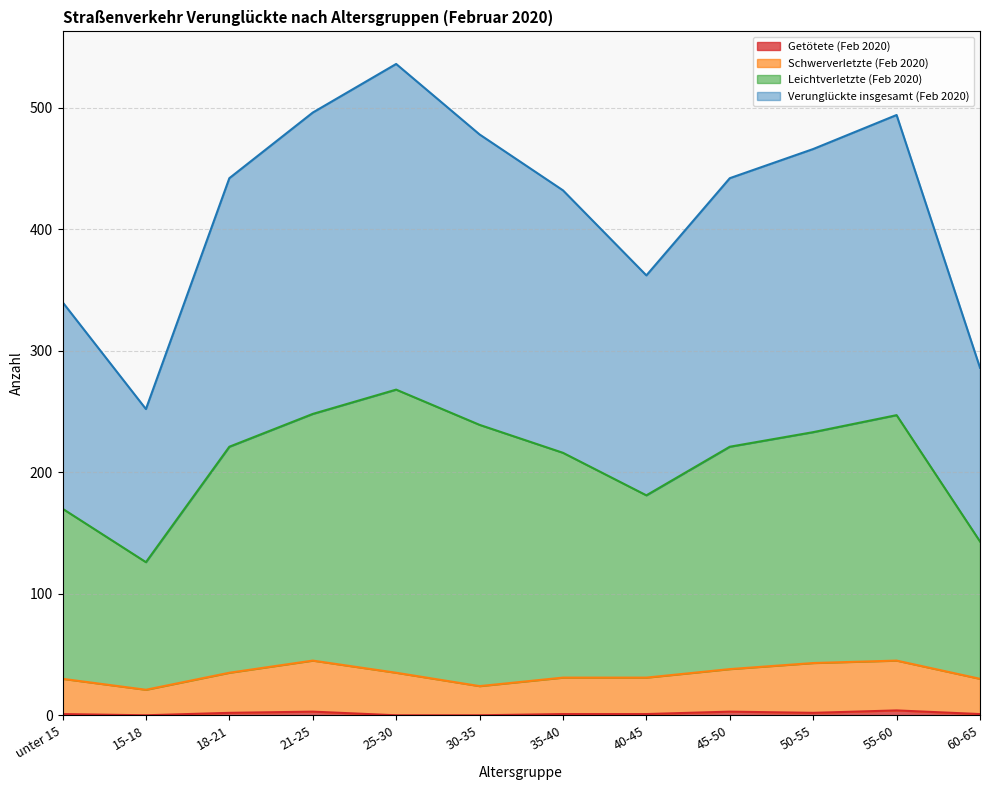

What is the sum of the Getötete (Feb 2020) values at 50-55 and 35-40?

3